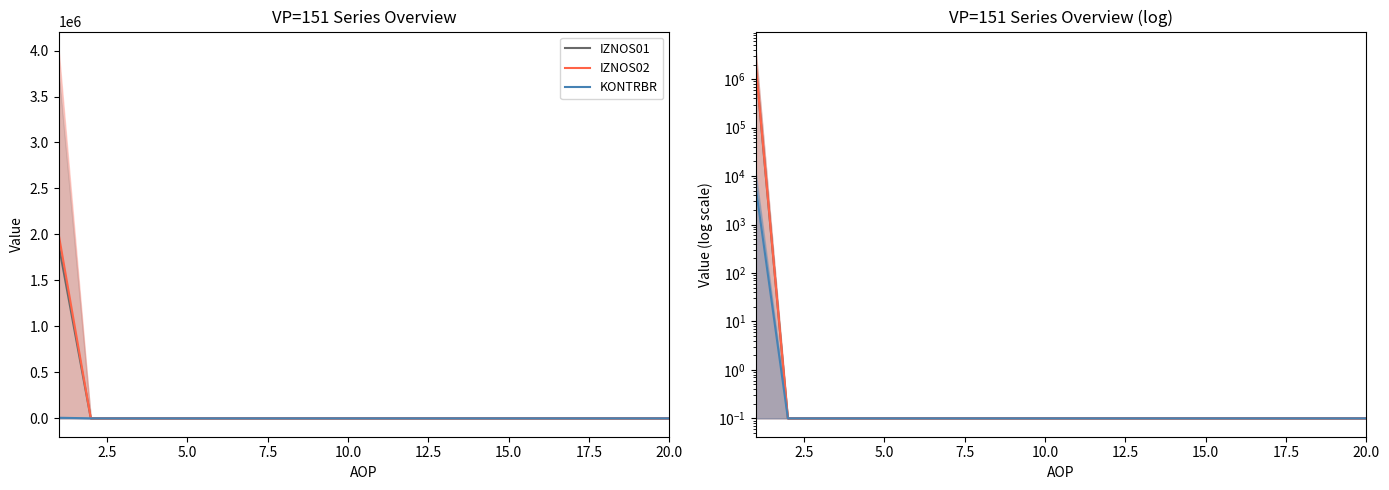

True or false: IZNOS02 and KONTRBR intersect in this chart.

False